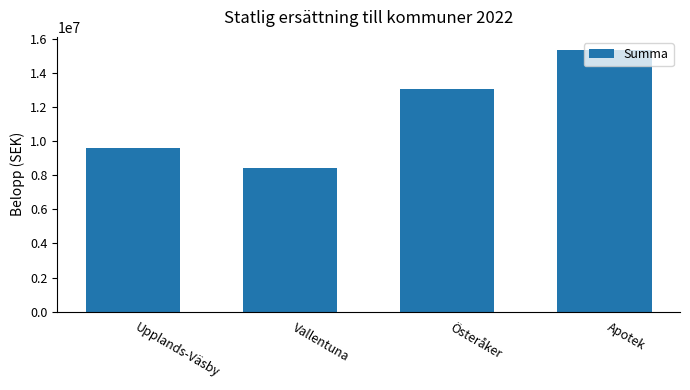

What is the approximate value at Upplands-Väsby, to the nearest 10?

9643430